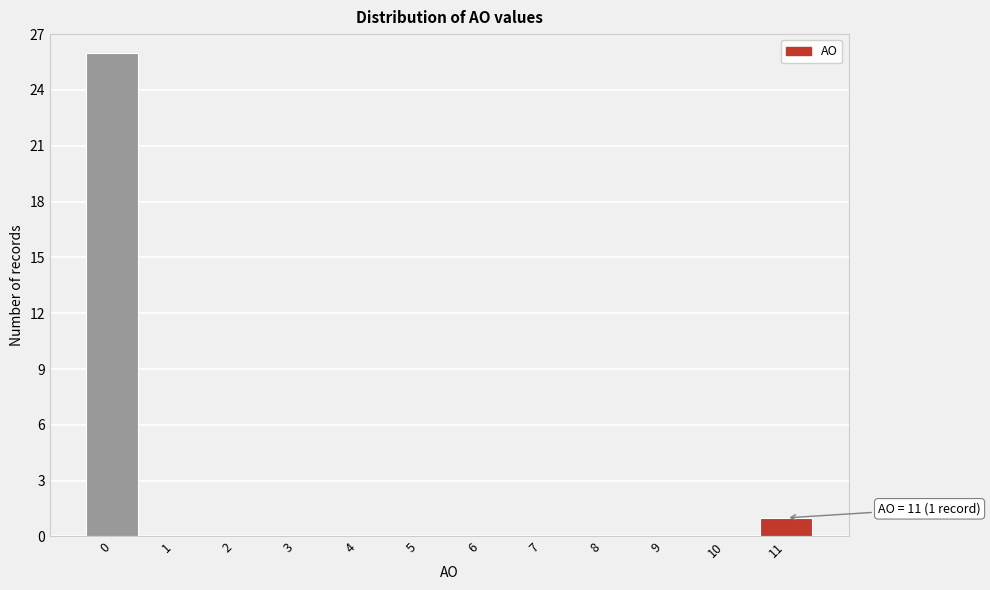

Reading left to right, extract all data points from this chart.

0=26	1=0	2=0	3=0	4=0	5=0	6=0	7=0	8=0	9=0	10=0	11=1